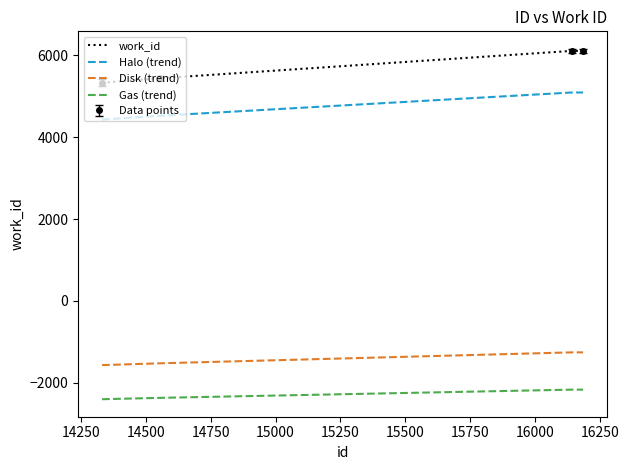

How many lines are shown in the chart?

4